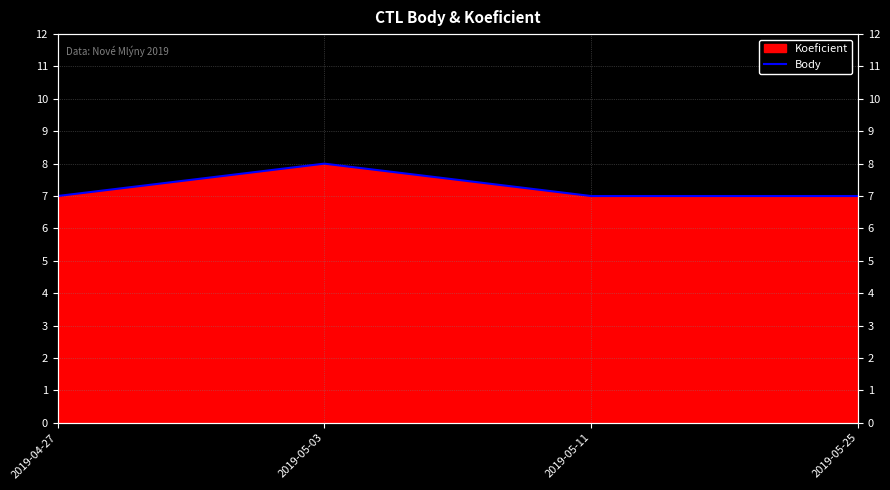

What is the label of the 3rd point from the left?

2019-05-11